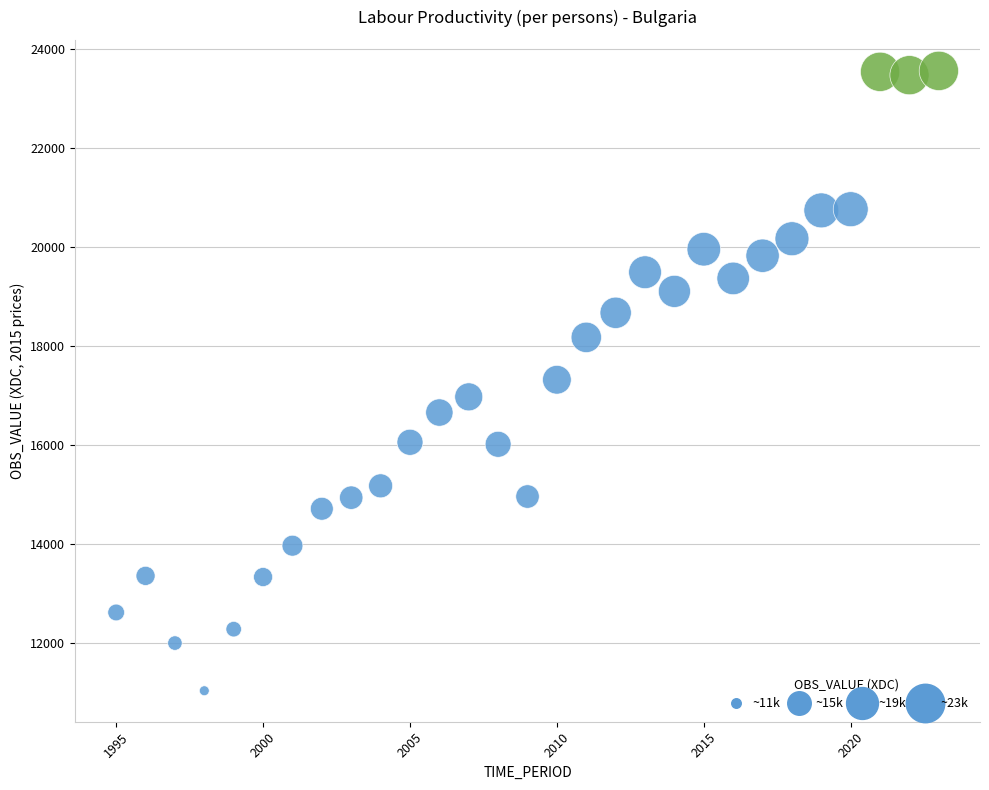

What is the range of X values (max minus min)?

28.0